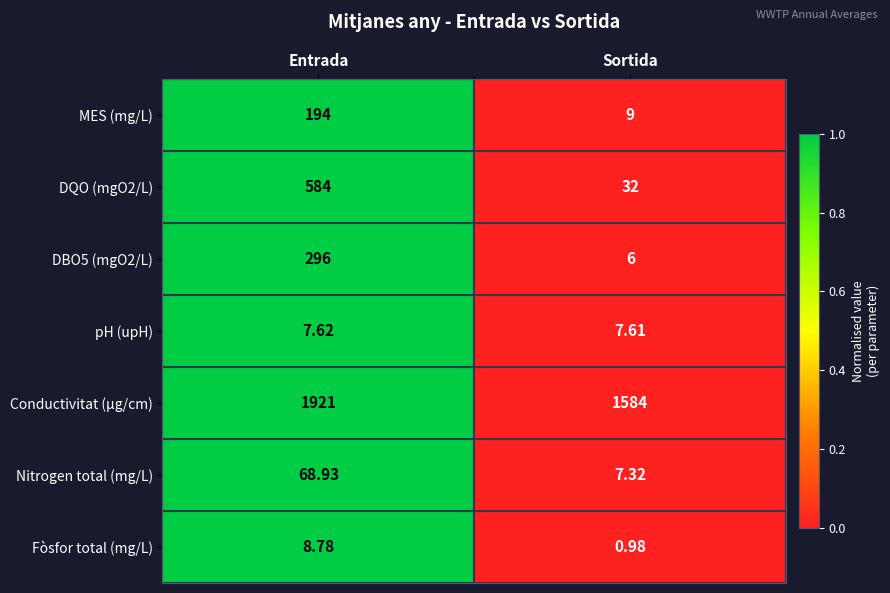

At which label does Fòsfor total (mg/L) first exceed 8?

Entrada